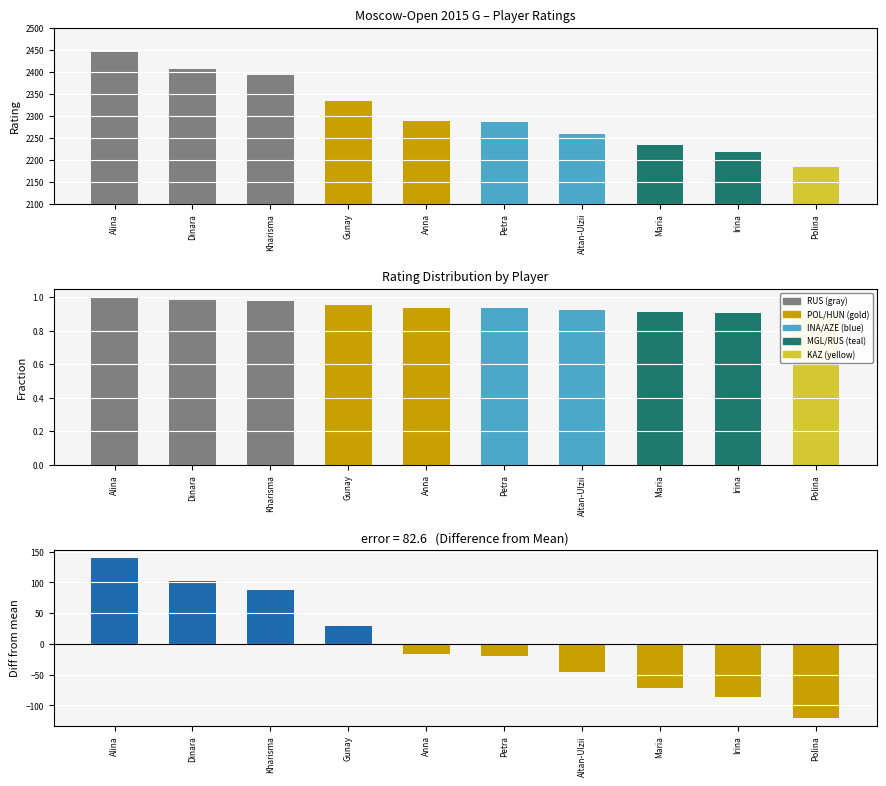

Reading left to right, what are all the values shown in this chart?

Rating: 2444.0	2406.0	2392.0	2334.0	2288.0	2285.0	2258.0	2233.0	2218.0	2184.0
Fraction of max rating: 1.0	1.0	1.0	1.0	0.9	0.9	0.9	0.9	0.9	0.9
Diff from mean: 139.8	101.8	87.8	29.8	-16.2	-19.2	-46.2	-71.2	-86.2	-120.2